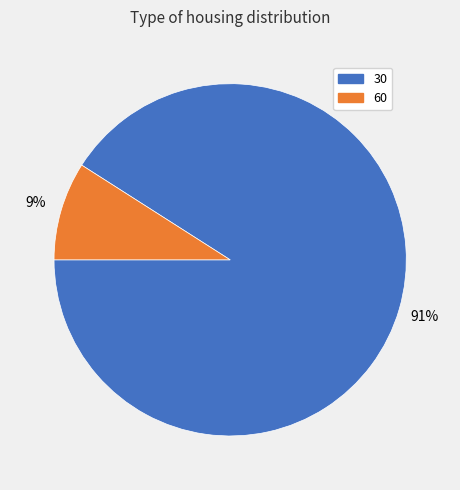

To the nearest percent, what portion does 30 represent?

91%